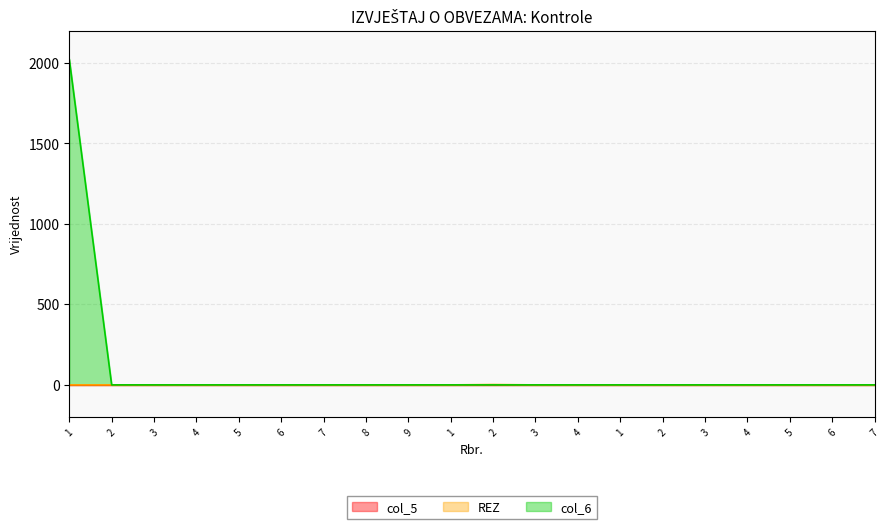

Which series changed the most between 2 and 3?

REZ